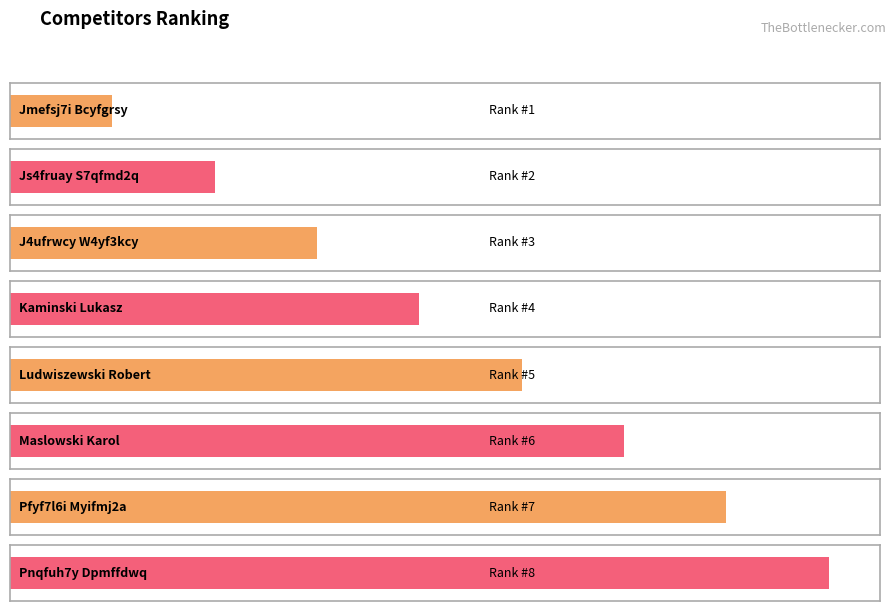

How many bars are there in total?

8